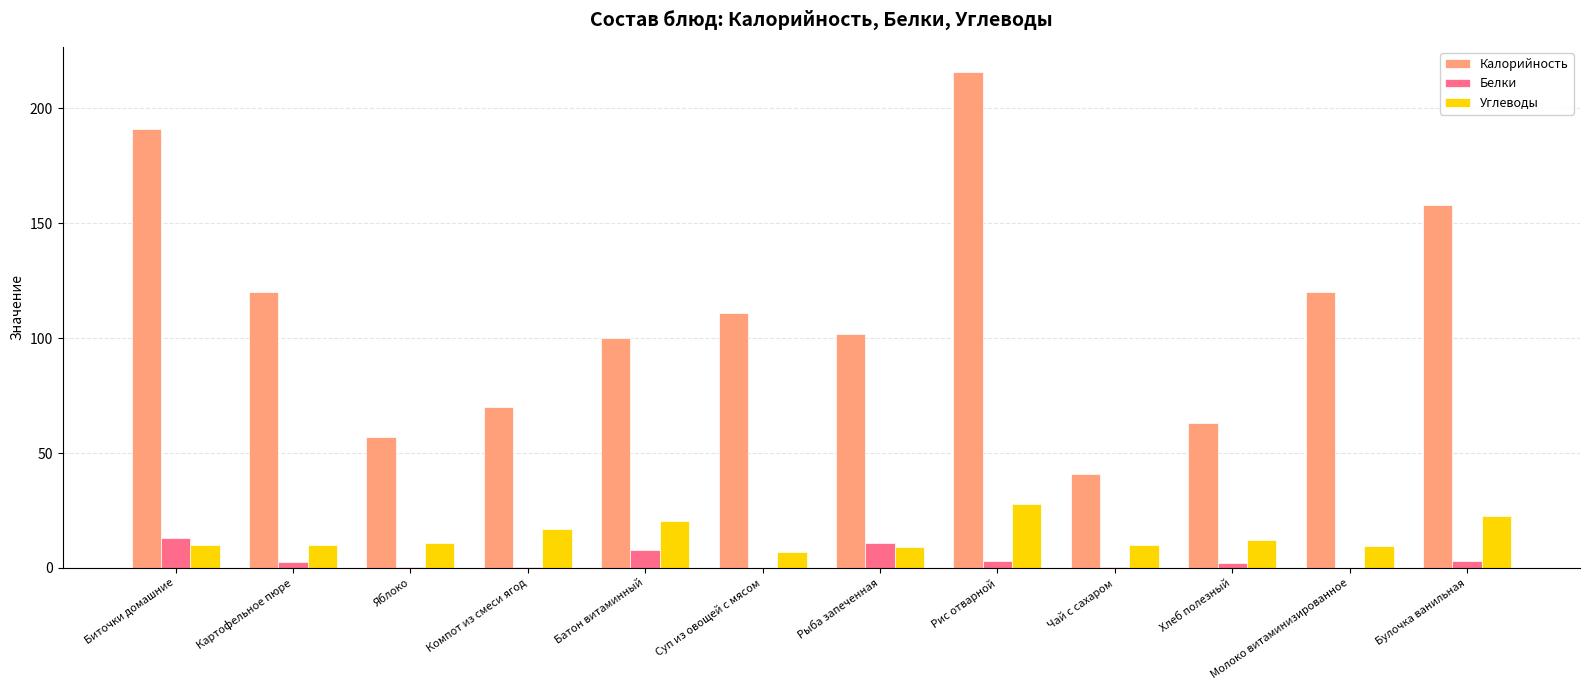

Is the value of Калорийность at Батон витаминный greater than the value of Углеводы at Рыба запеченная?

Yes